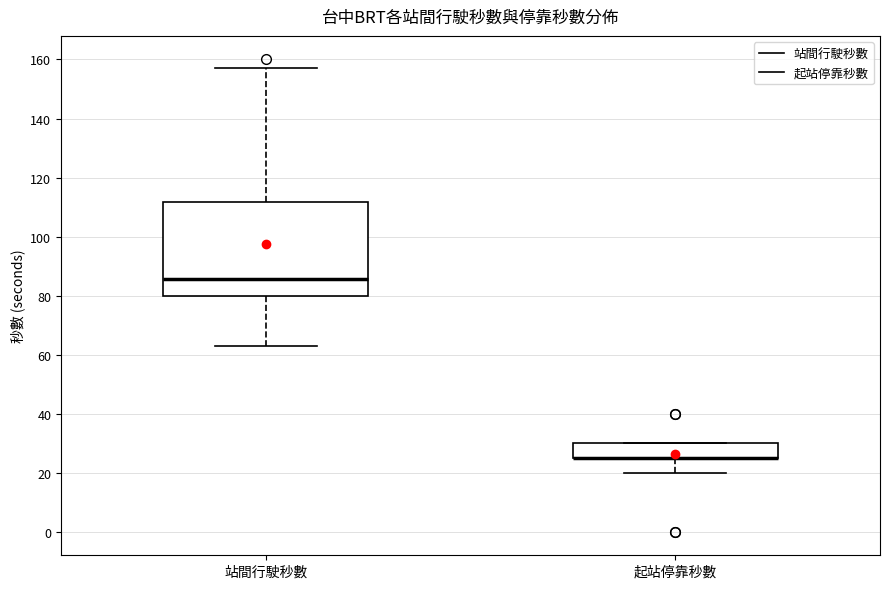

Which box is the tallest, from its lower edge to its upper edge?

站間行駛秒數